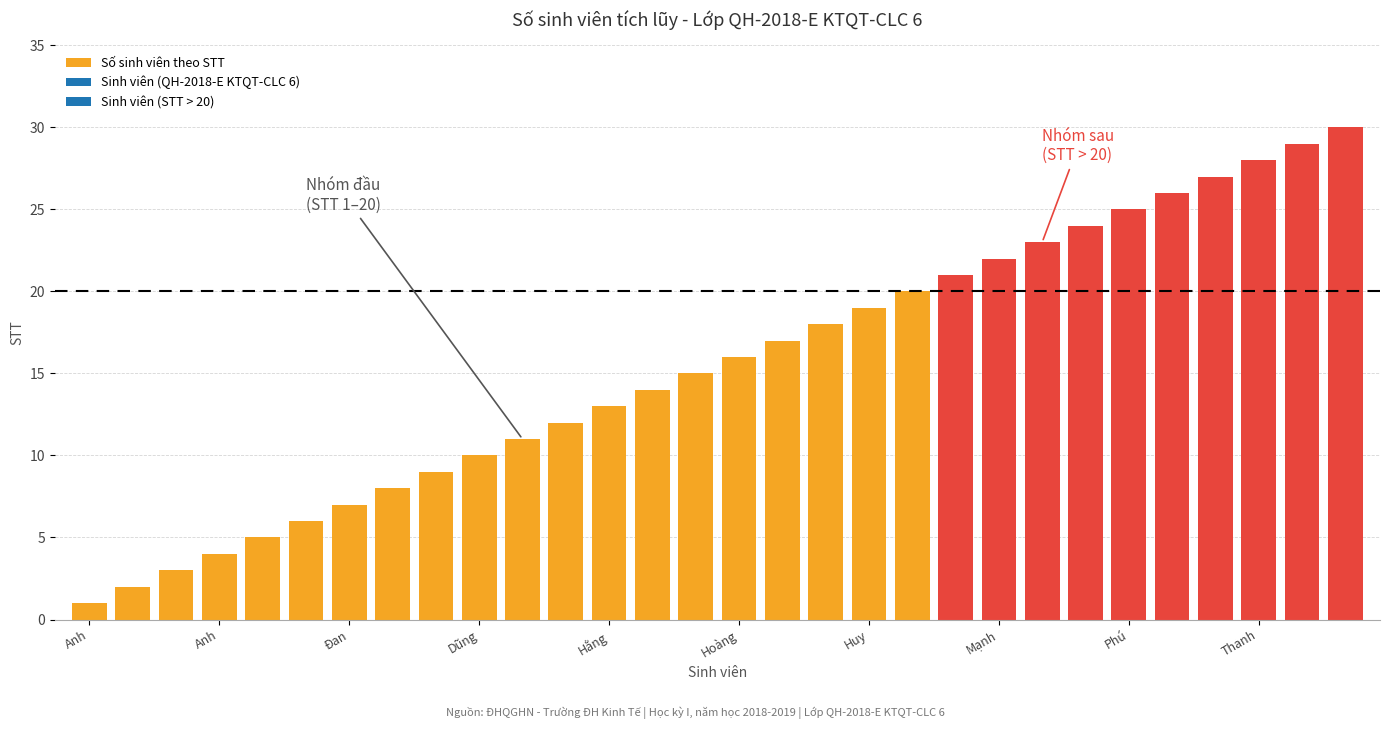

What is the greatest value displayed?

30